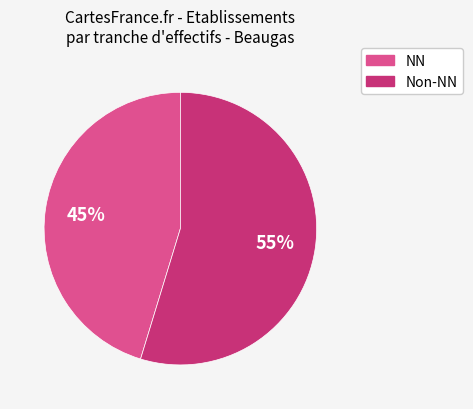

Does any single category account for the majority?

Yes